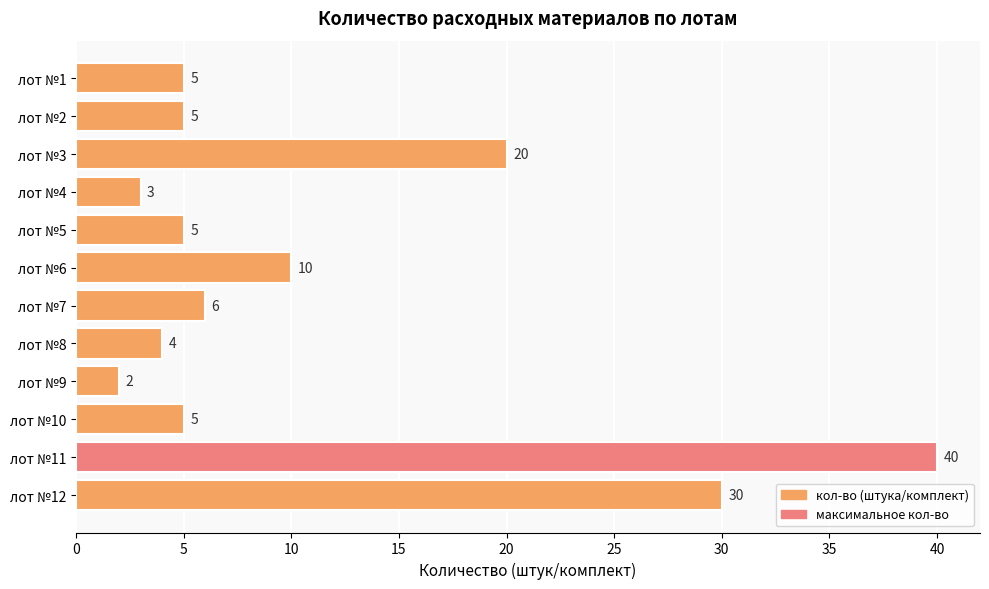

What is the average value?

11